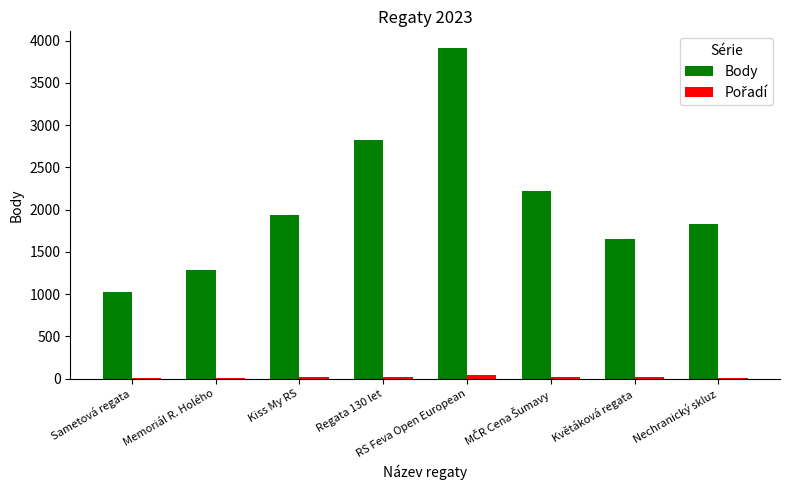

Is it true that Body equals 1290 at Memoriál R. Holého?

True